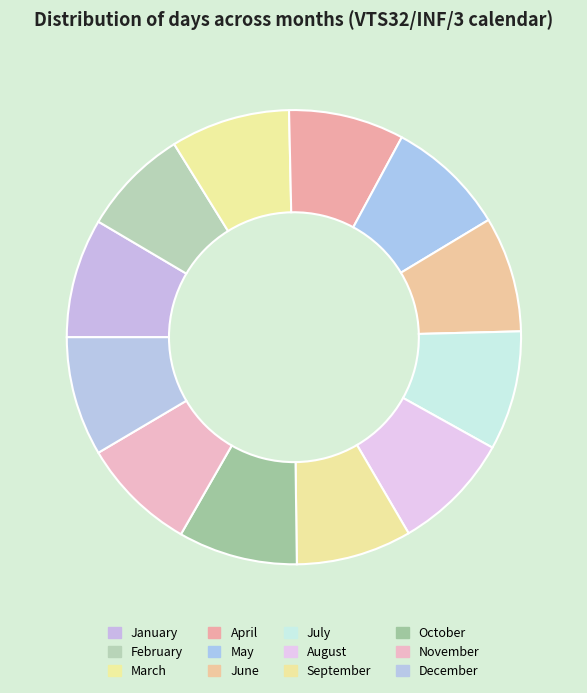

Is there any slice that represents more than half of the pie?

No